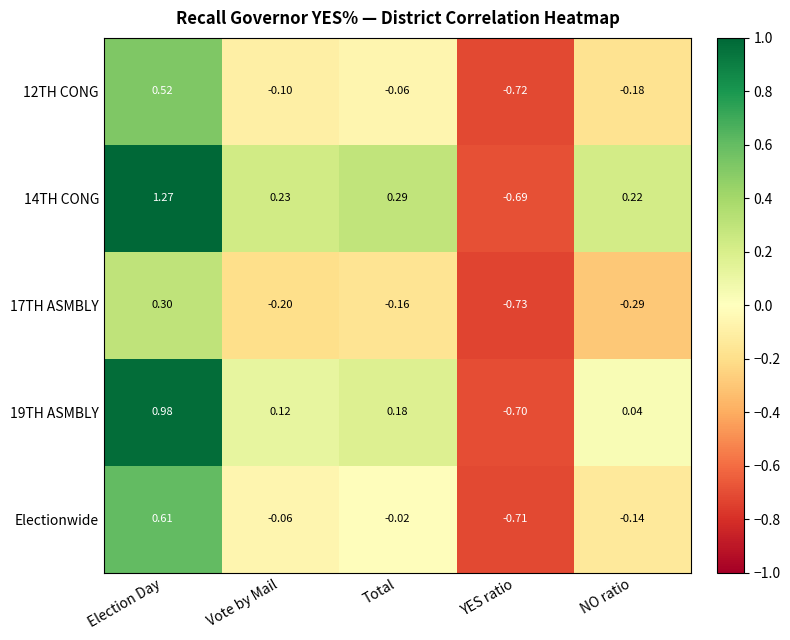

How many series are shown in this chart?

5